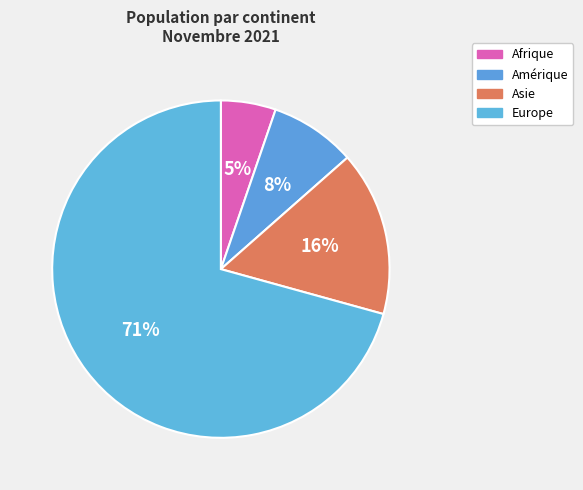

To the nearest percent, what portion does Asie represent?

16%